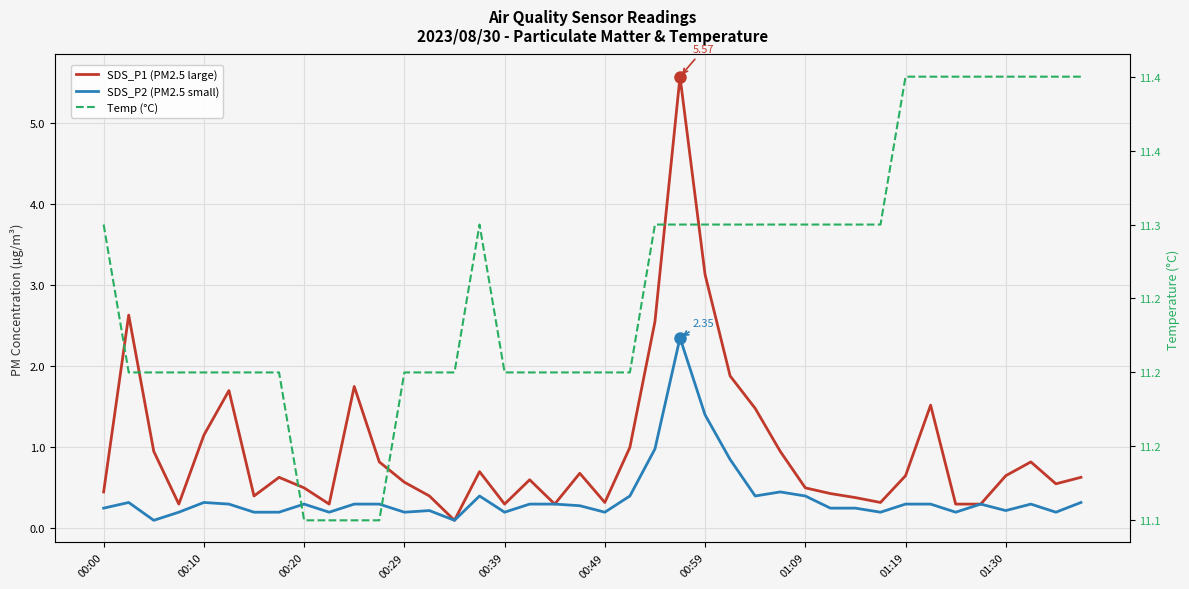

Between 13 and 00:10, which is larger?

00:10